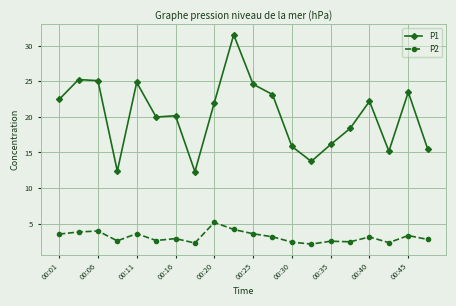

What is the value of the P2 point at the 16th from the left?

2.5